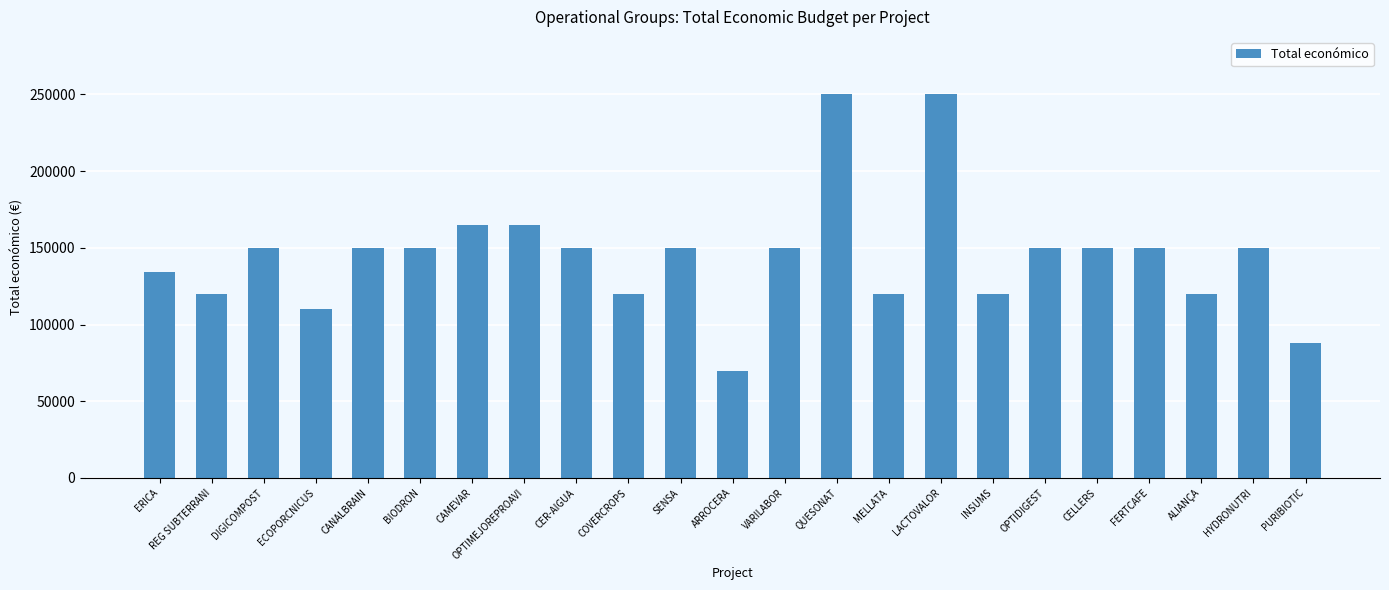

The value at ECOPORCNICUS is 59585. True or false?

False